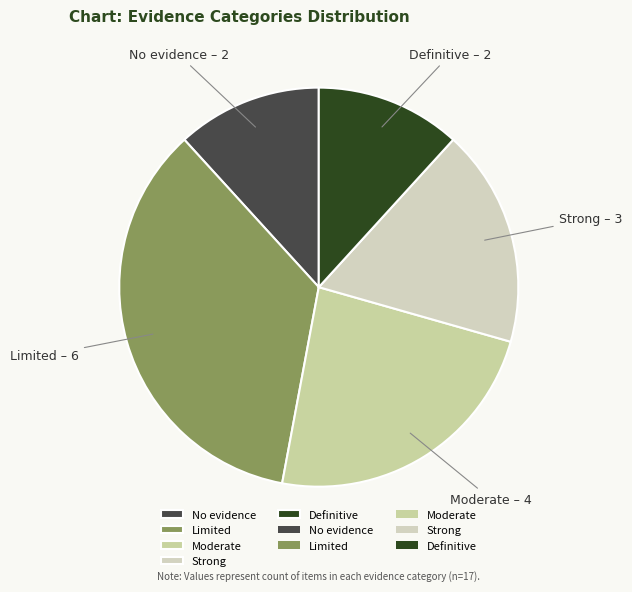

How many segments does this pie chart have?

5